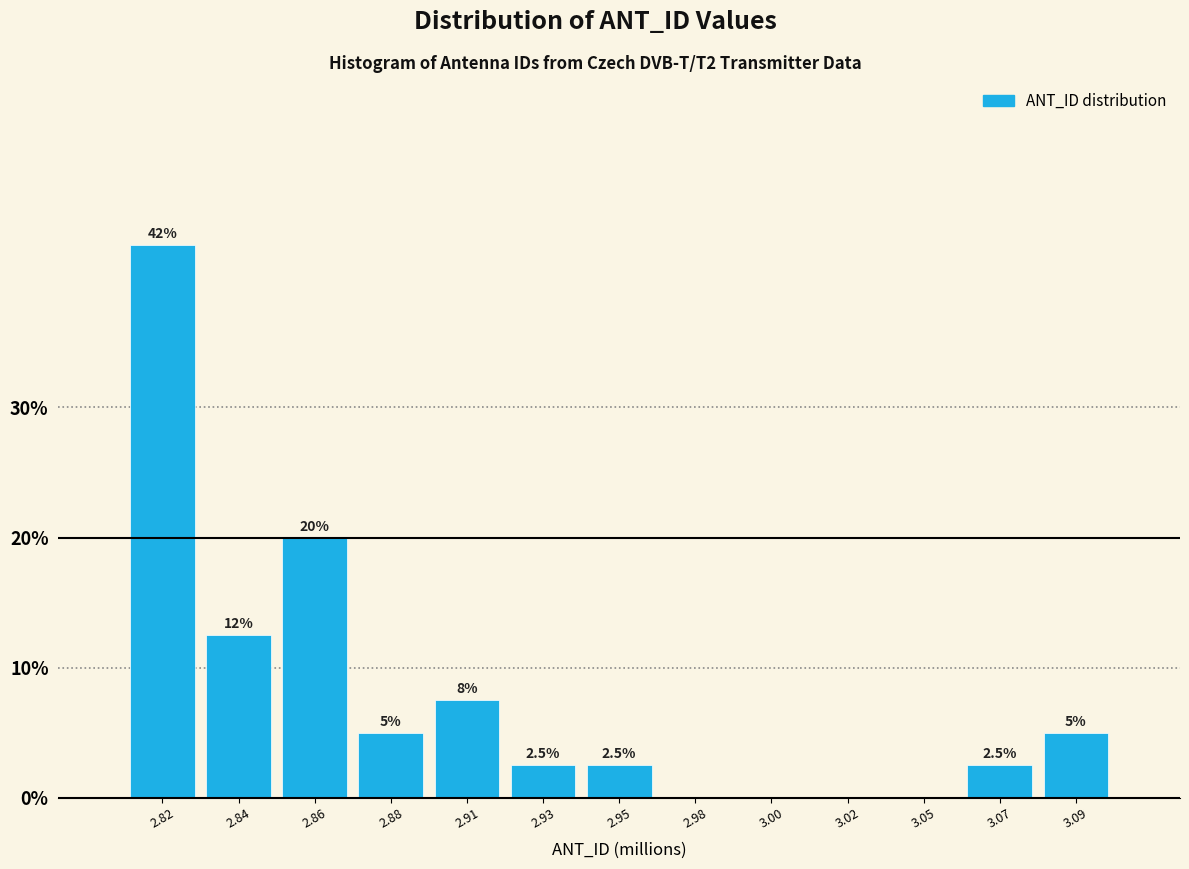

Reading left to right, what are all the values shown in this chart?

2.82=42.5	2.84=12.5	2.86=20.0	2.88=5.0	2.91=7.5	2.93=2.5	2.95=2.5	2.98=0.0	3.00=0.0	3.02=0.0	3.05=0.0	3.07=2.5	3.09=5.0